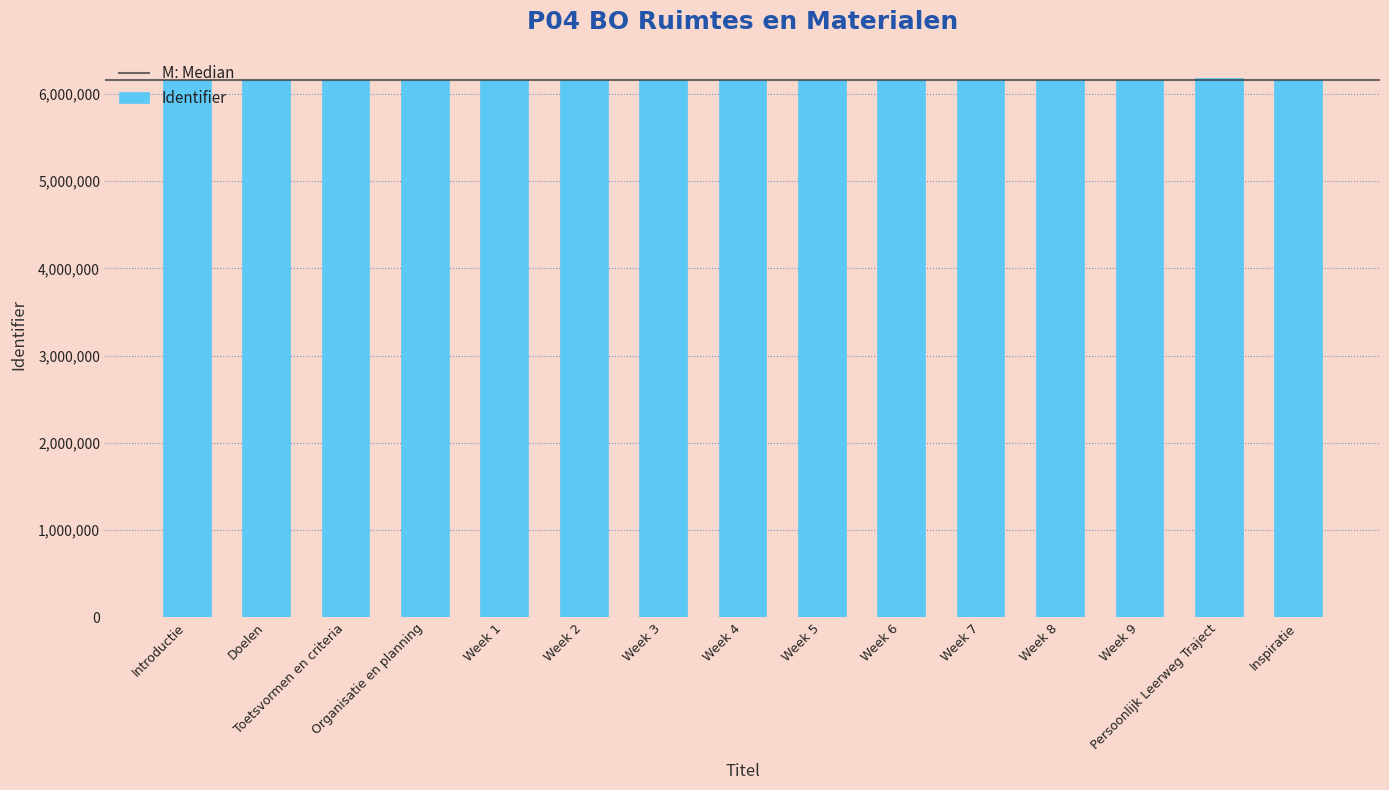

What is the smallest value displayed?

6156712